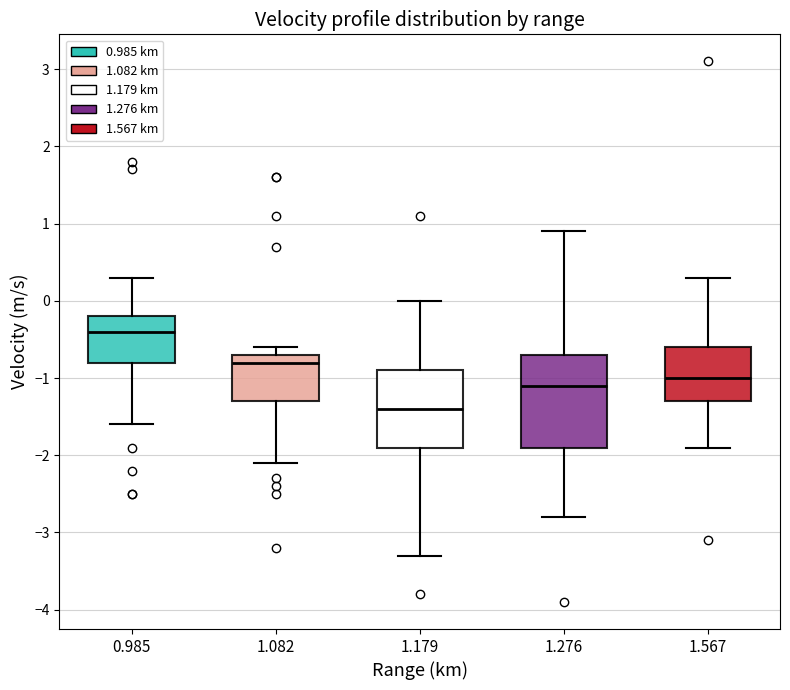

Comparing the boxes themselves (not the whiskers), which one is the tallest?

1.276